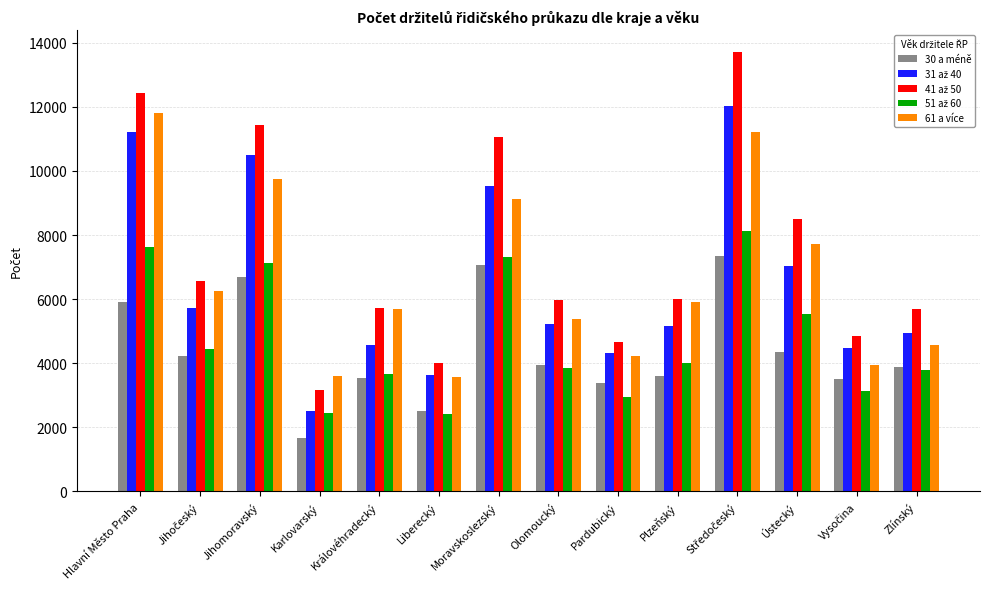

What is the total value across all series at Plzeňský?

24720